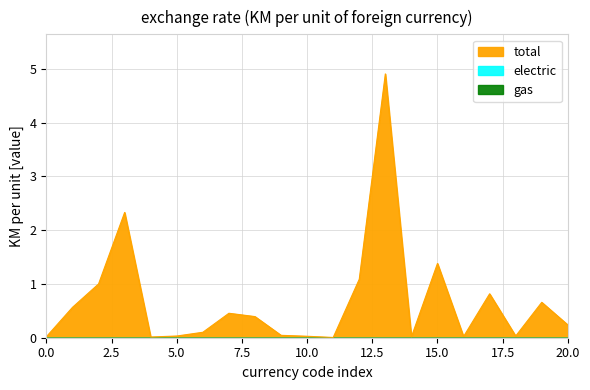

At how many categories does at least one series exceed 0?

21